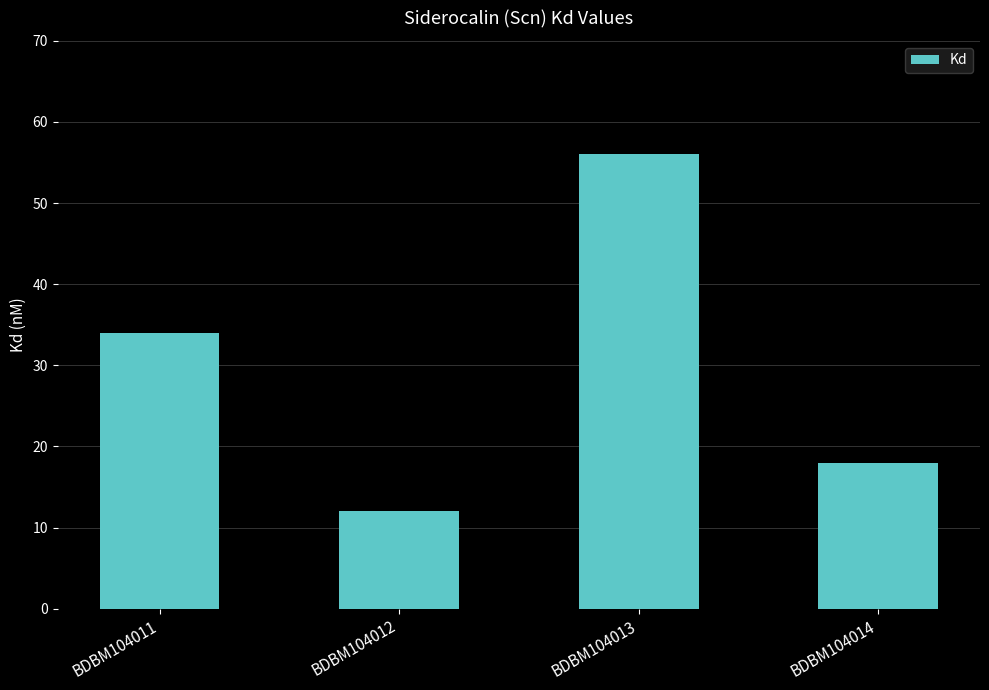

What is the value of the 4th bar from the left?

18